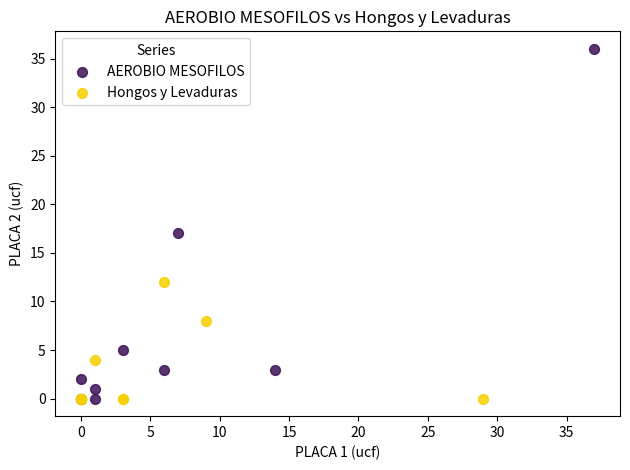

What are all the series names shown in the legend?

AEROBIO MESOFILOS, Hongos y Levaduras